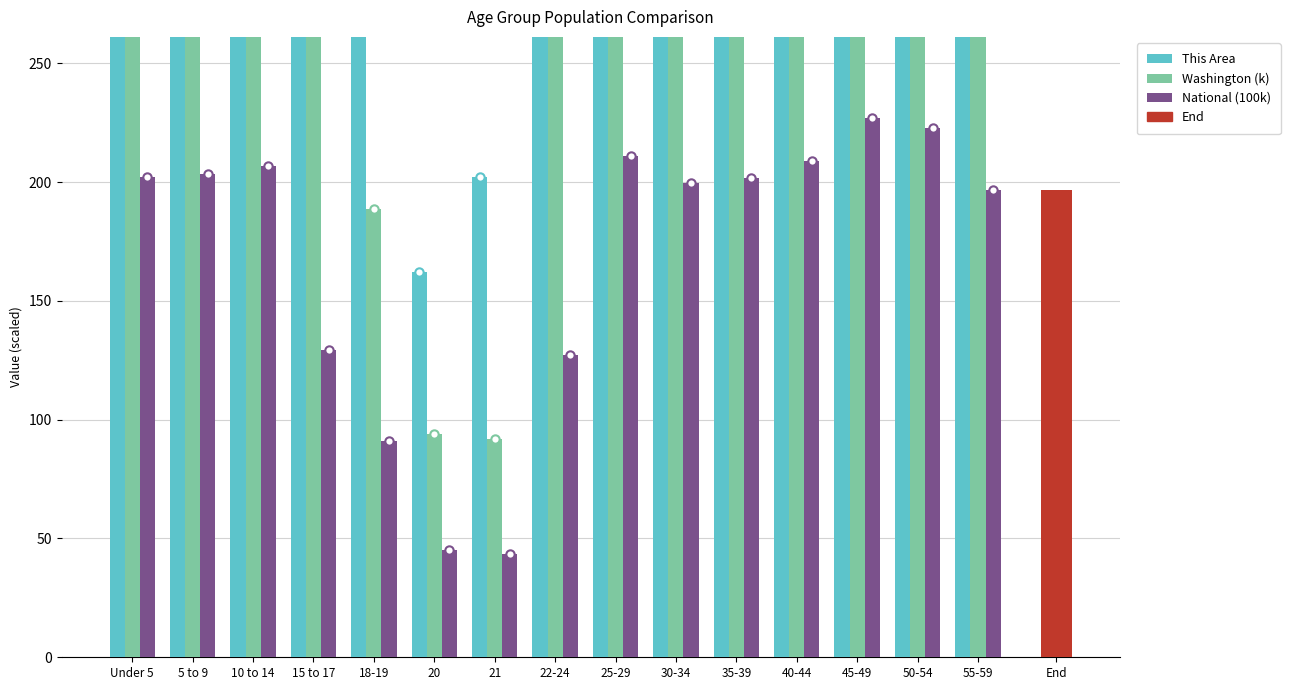

What is the highest value of the National (100-thousands) series?

227.1